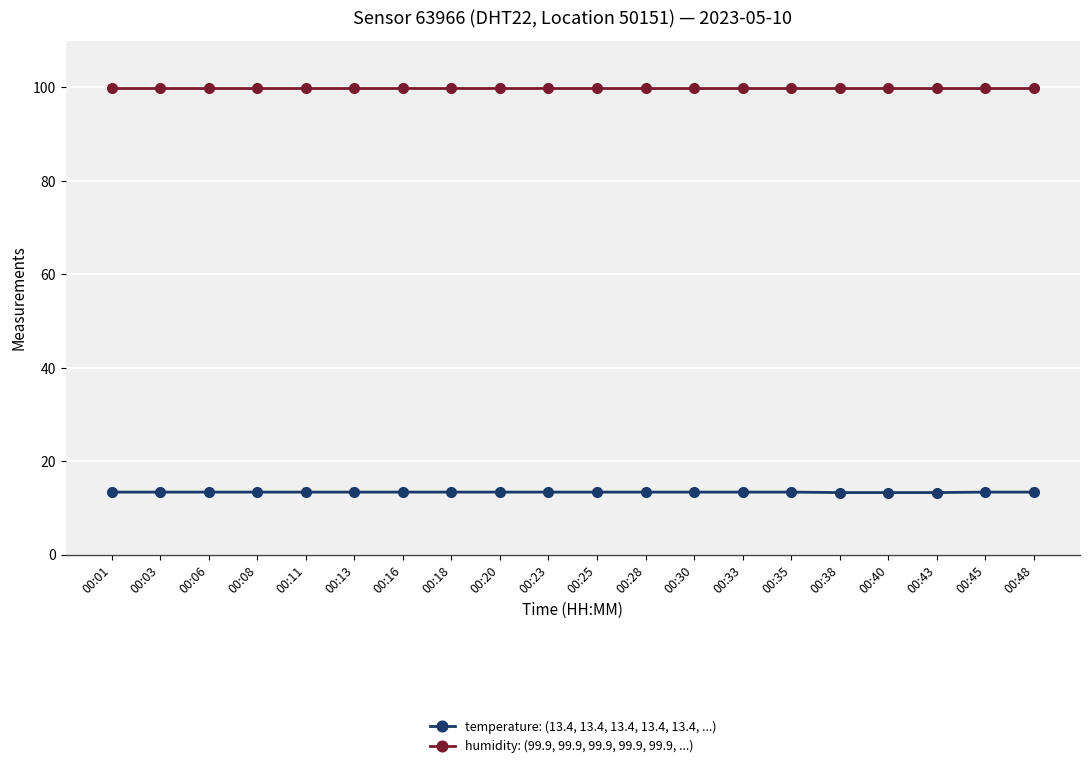

Is the value of humidity: (99.9, 99.9, 99.9, 99.9, 99.9, ...) at 00:06 greater than the value of temperature: (13.4, 13.4, 13.4, 13.4, 13.4, ...) at 00:06?

Yes